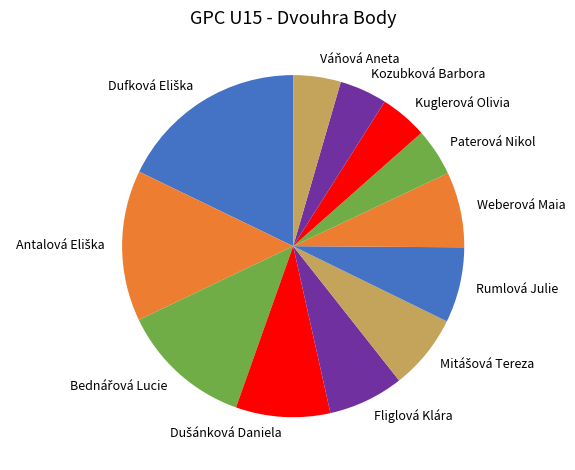

Between Kuglerová Olivia and Rumlová Julie, which is larger?

Rumlová Julie